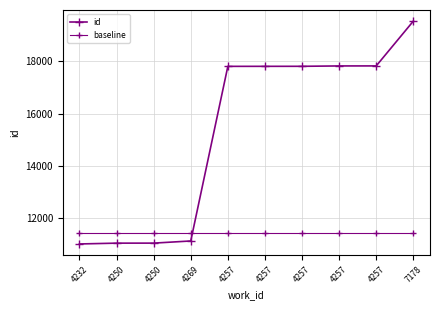

Where is baseline nearest to the value 11444?

4232